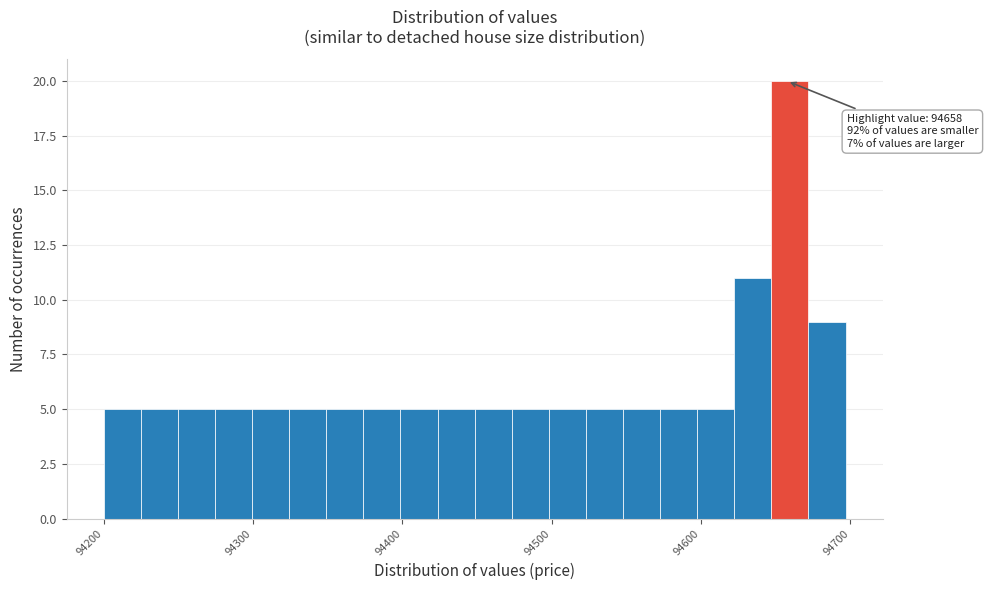

Around what value on the x-axis is the tallest bar? Give the approximate position of its centre, as read against the axis.

94660